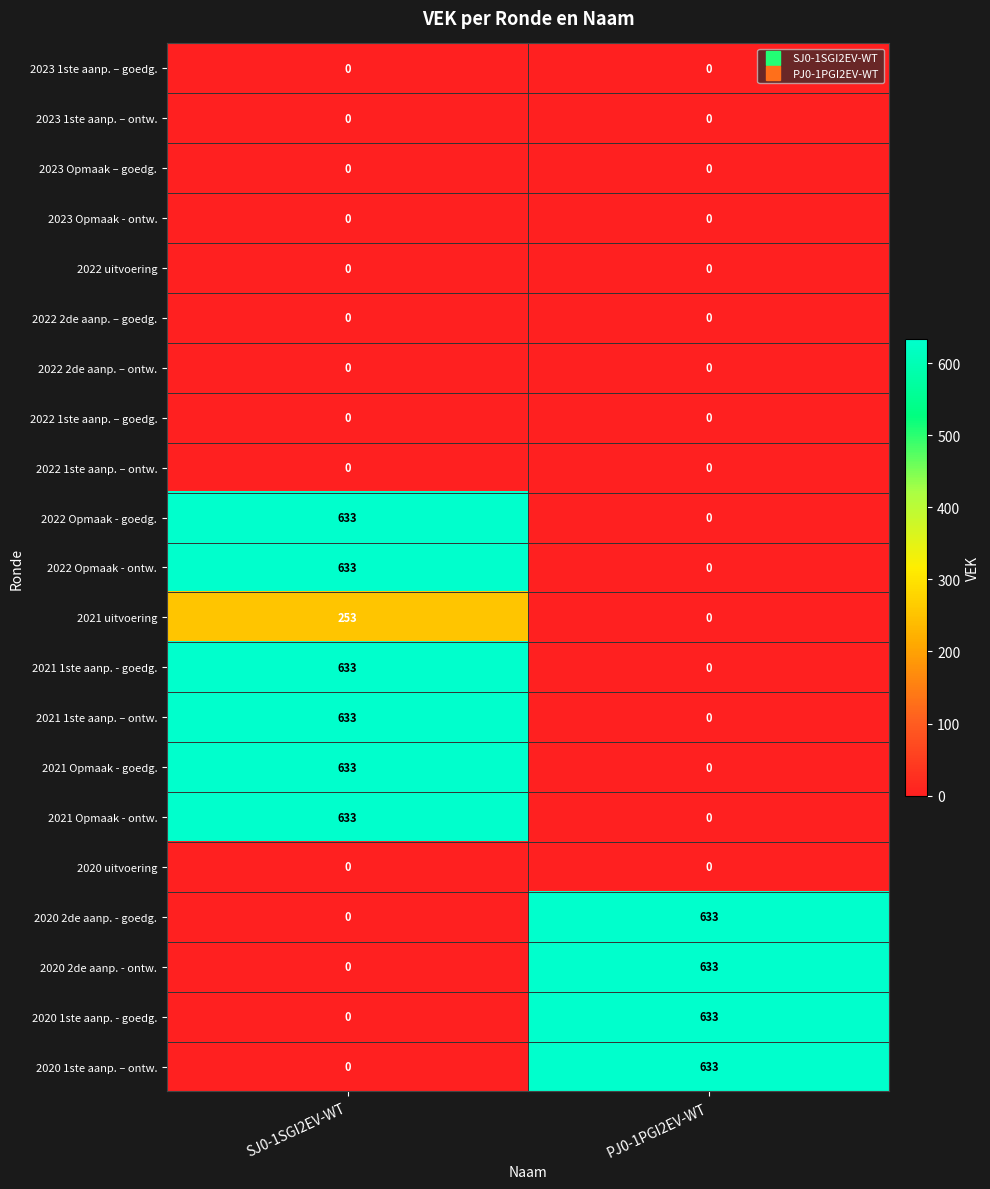

What is the sum of the 2021 1ste aanp. – ontw. values at PJ0-1PGI2EV-WT and SJ0-1SGI2EV-WT?

633